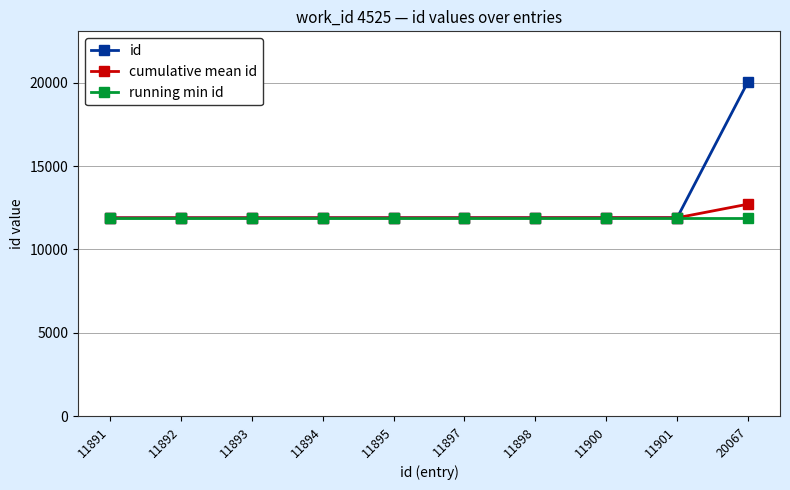

True or false: cumulative mean id has a value of 11894.3 at 11898.

True